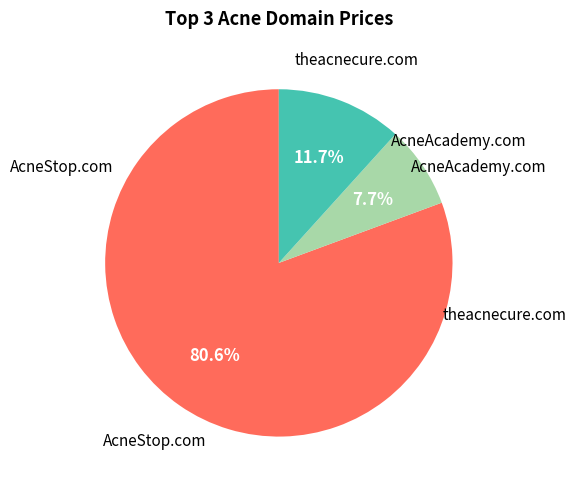

Is there any slice that represents more than half of the pie?

Yes